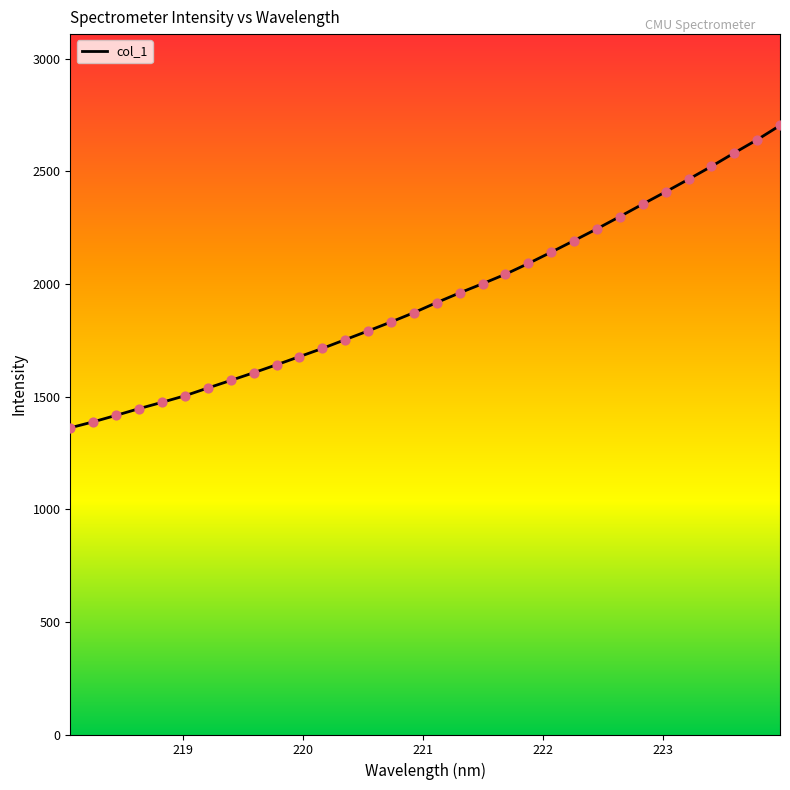

What is the difference between the maximum and minimum values?

1342.3